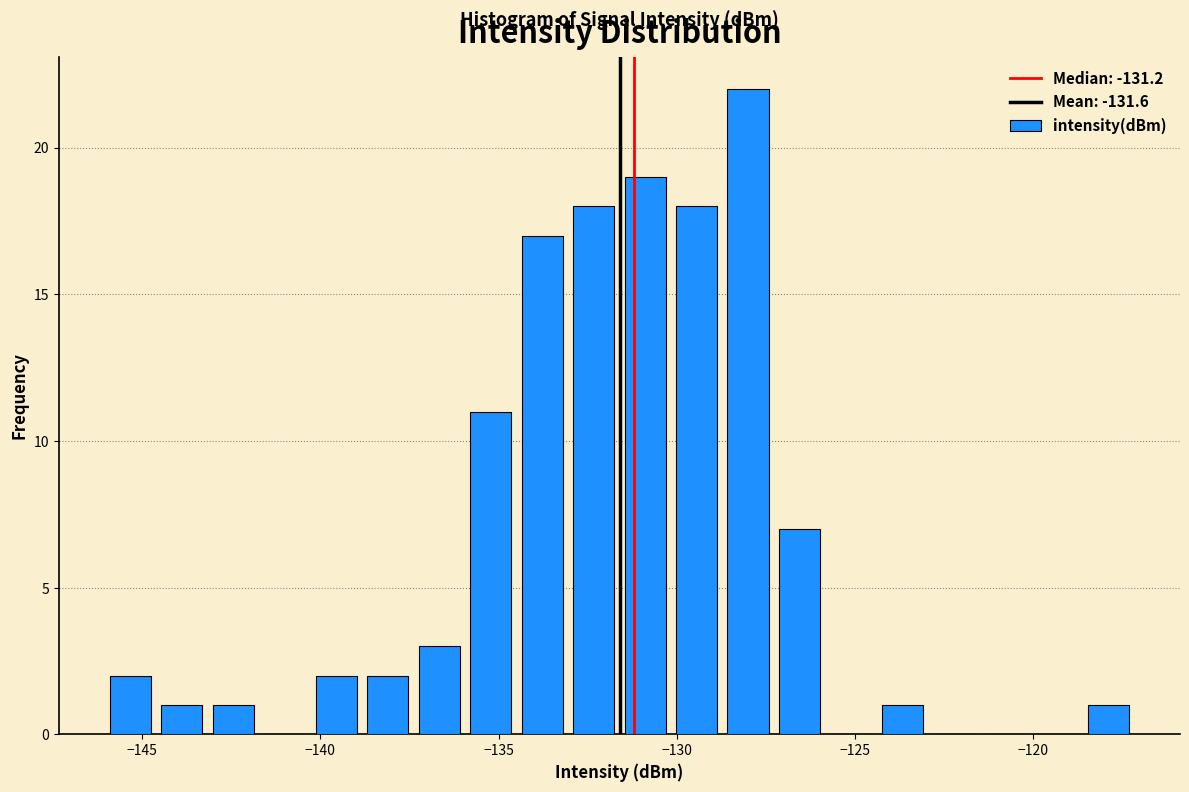

Around what value on the x-axis is the tallest bar? Give the approximate position of its centre, as read against the axis.

-128.0